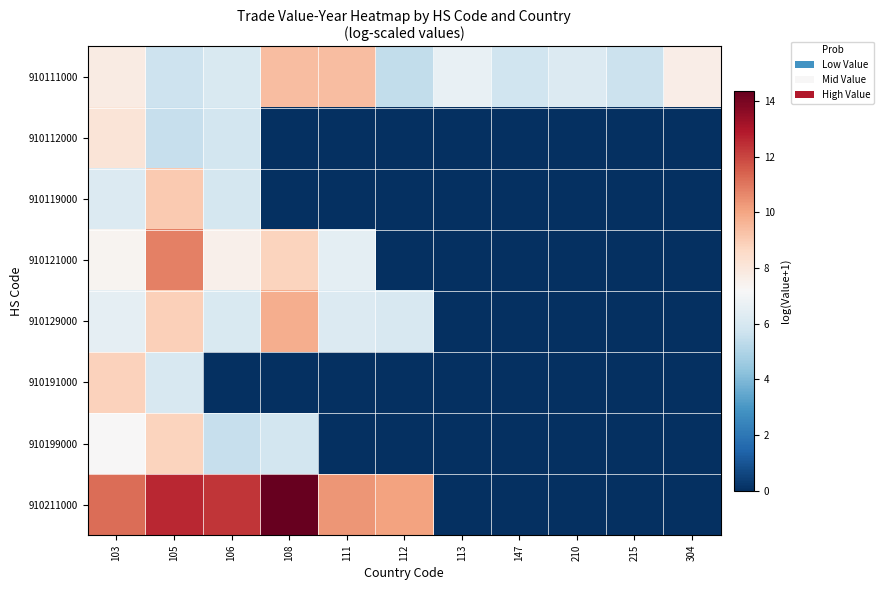

What is the total value across all series at 111?

32.5